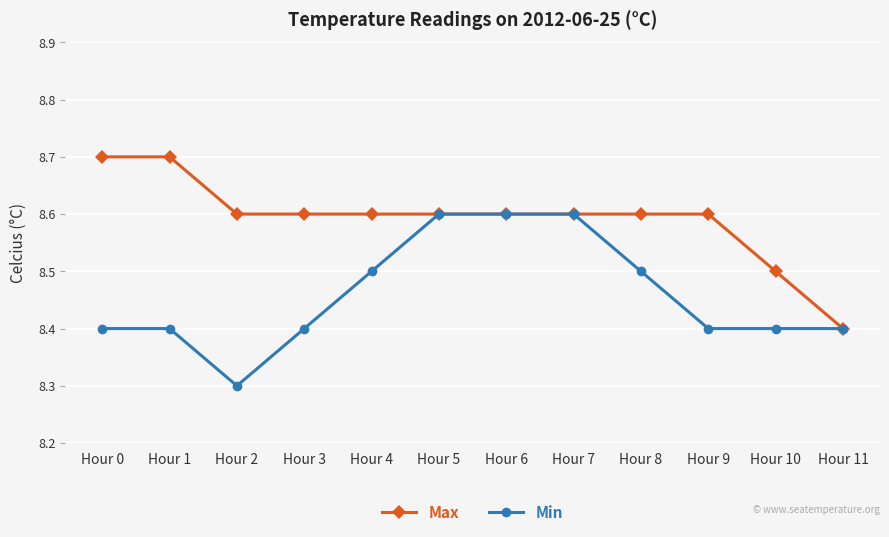

At how many categories does at least one series exceed 8?

12